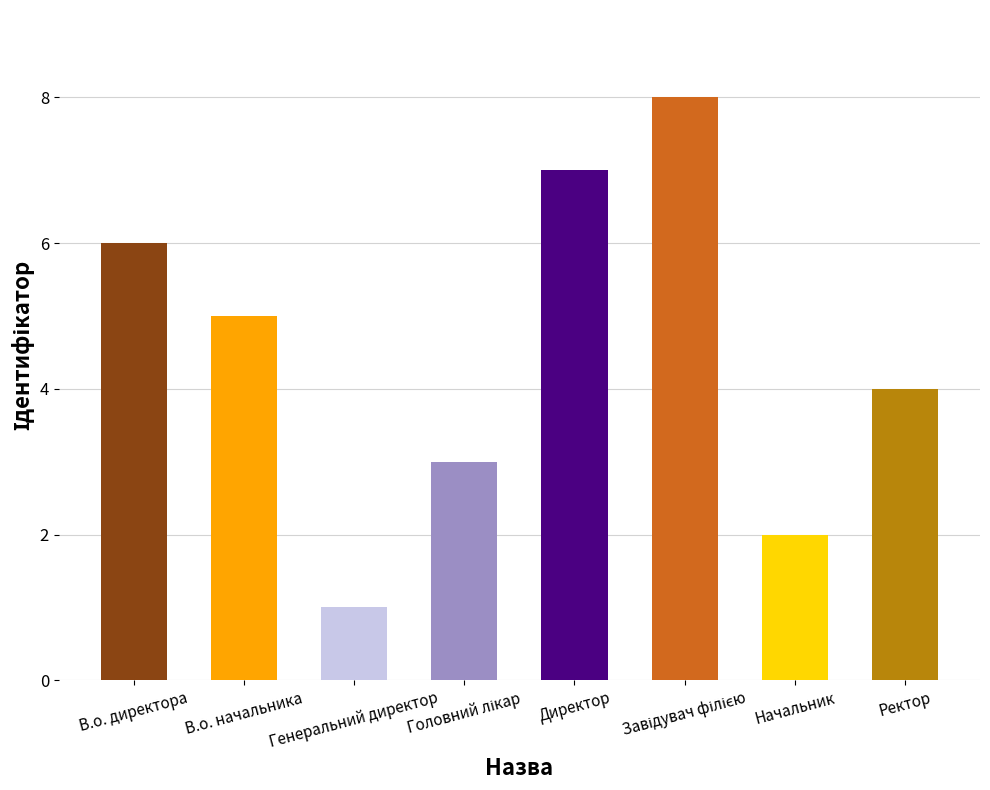

What is the difference between the maximum and minimum values?

7